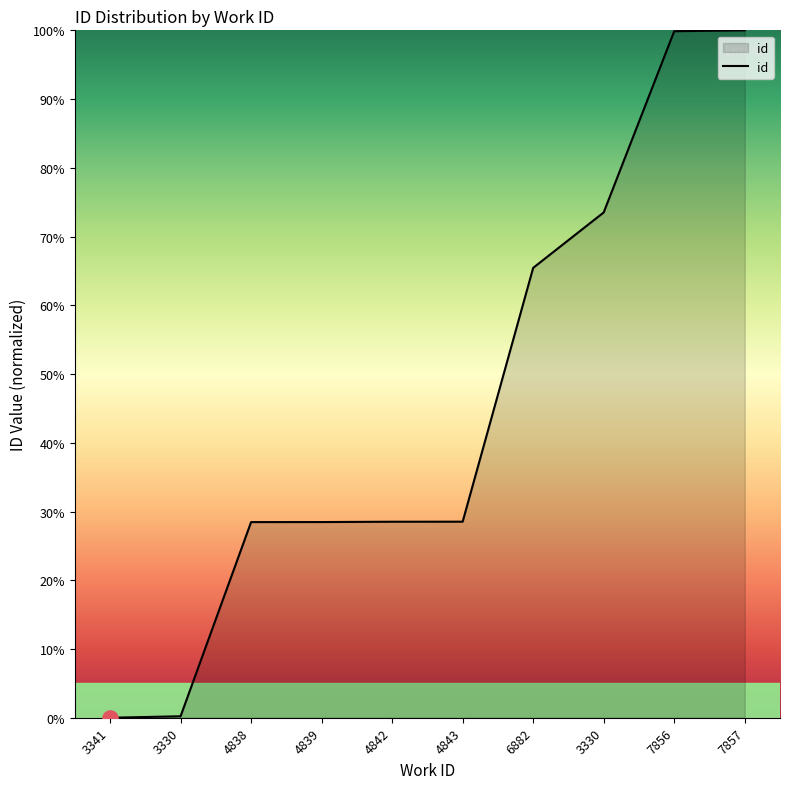

Between 7857 and 4843, which is larger?

7857